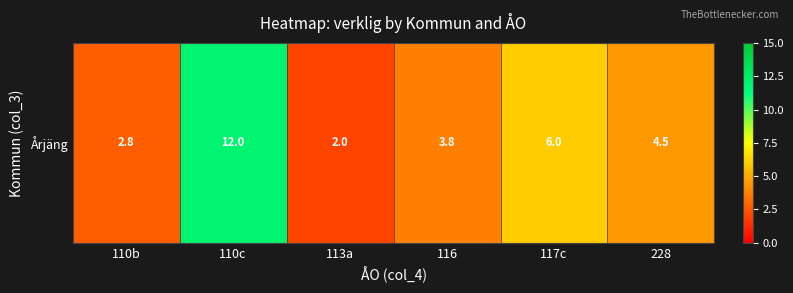

At which label is the value closest to 7?

117c